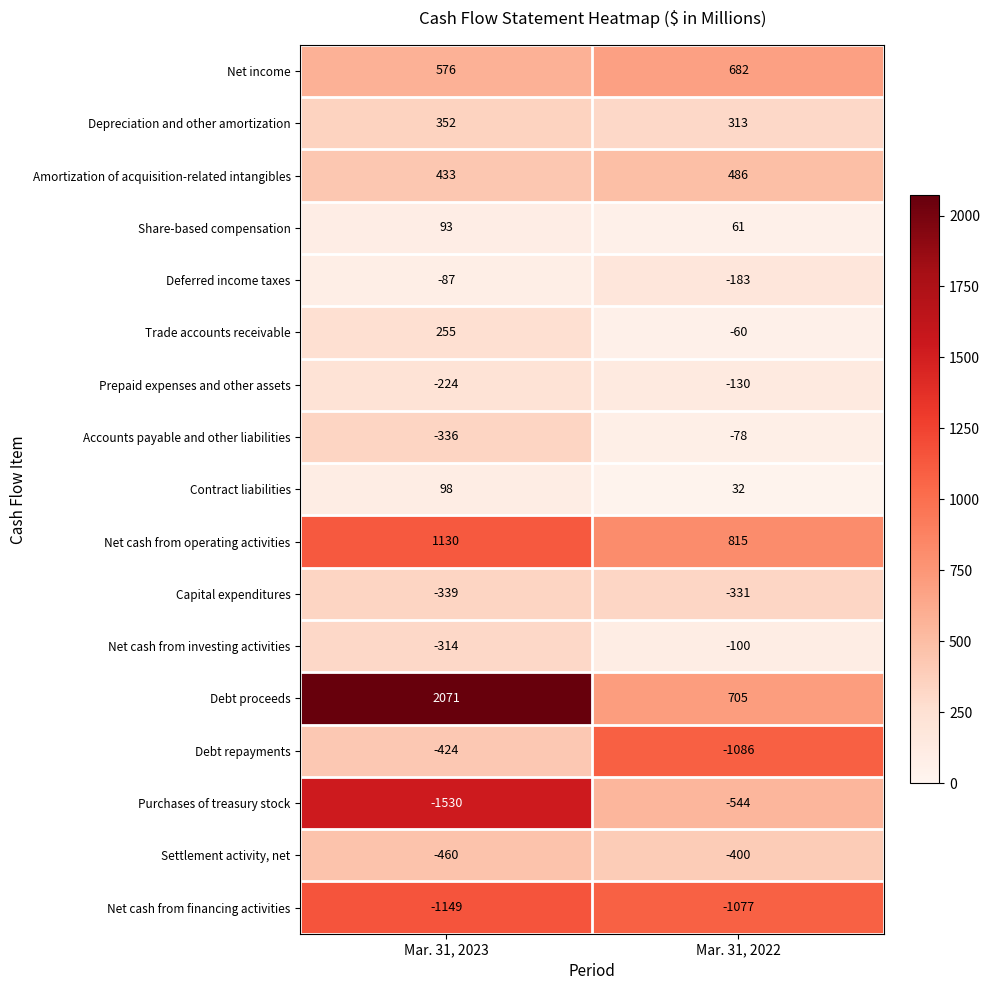

Which series has the largest total across all categories?

Debt proceeds